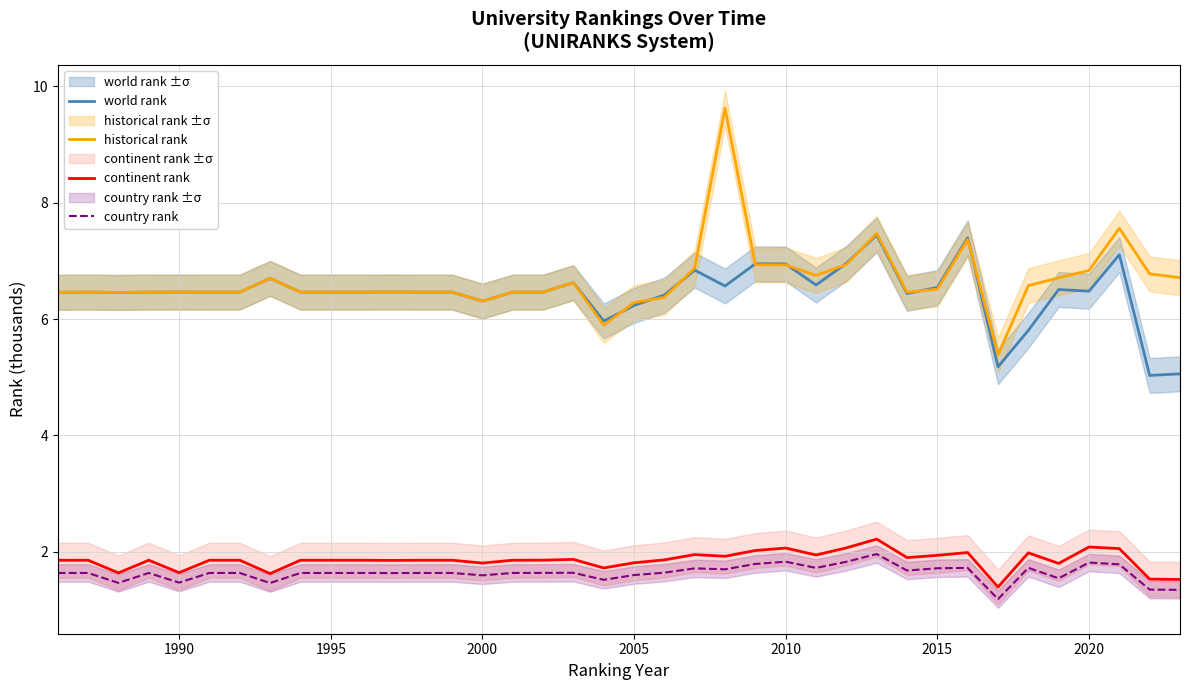

True or false: country rank and historical rank cross at least once.

False